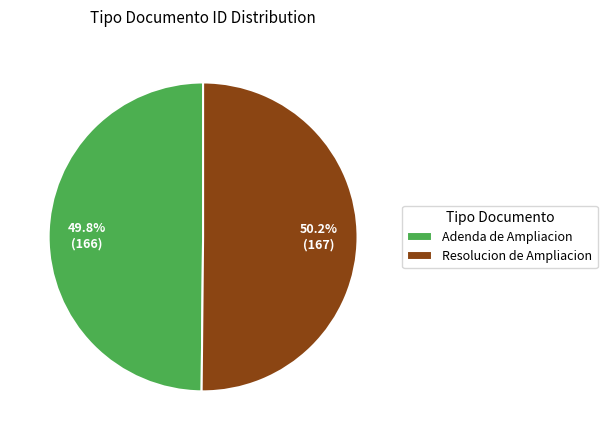

What percentage is the Resolucion de Ampliacion slice, to the nearest percent?

50%